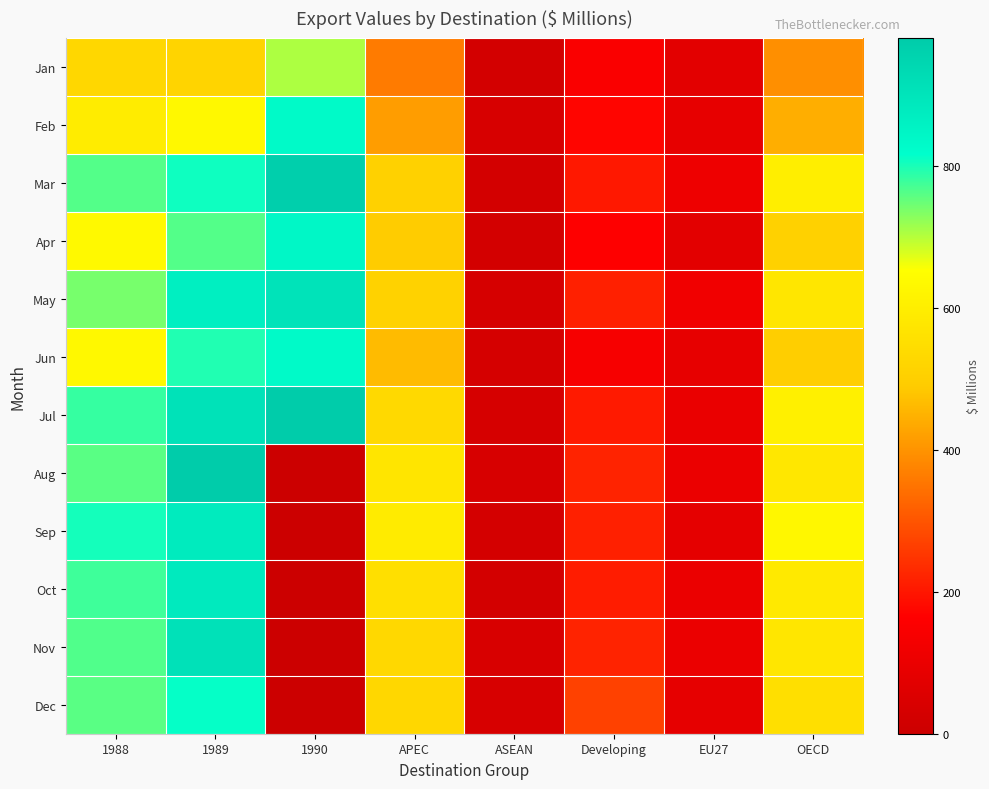

Reading left to right, transcribe all the data shown in this chart.

Jan: 1988=525	1989=519	1990=706	APEC=362	ASEAN=26	Developing=151	EU27=78	OECD=394
Feb: 1988=593	1989=634	1990=833	APEC=417	ASEAN=39	Developing=174	EU27=90	OECD=444
Mar: 1988=763	1989=807	1990=968	APEC=509	ASEAN=26	Developing=204	EU27=112	OECD=600
Apr: 1988=637	1989=764	1990=843	APEC=494	ASEAN=26	Developing=161	EU27=78	OECD=509
May: 1988=740	1989=867	1990=904	APEC=511	ASEAN=33	Developing=215	EU27=120	OECD=574
Jun: 1988=631	1989=796	1990=832	APEC=465	ASEAN=31	Developing=140	EU27=90	OECD=497
Jul: 1988=782	1989=910	1990=978	APEC=533	ASEAN=33	Developing=206	EU27=98	OECD=609
Aug: 1988=760	1989=981	1990=0	APEC=572	ASEAN=39	Developing=221	EU27=100	OECD=577
Sep: 1988=803	1989=880	1990=0	APEC=592	ASEAN=27	Developing=216	EU27=82	OECD=629
Oct: 1988=777	1989=882	1990=0	APEC=552	ASEAN=25	Developing=210	EU27=103	OECD=586
Nov: 1988=766	1989=912	1990=0	APEC=531	ASEAN=42	Developing=221	EU27=102	OECD=574
Dec: 1988=759	1989=814	1990=0	APEC=527	ASEAN=40	Developing=269	EU27=87	OECD=552